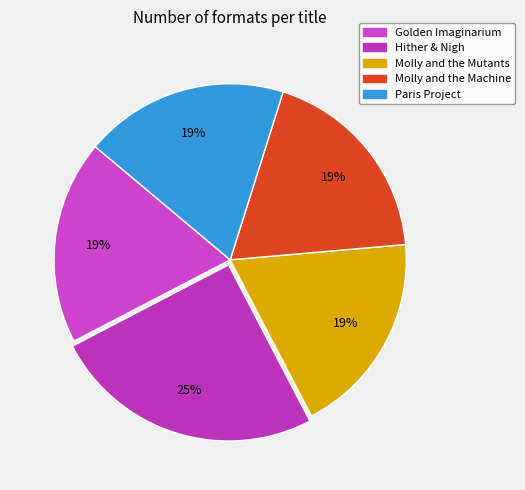

Does Molly and the Mutants account for over 50% of the chart?

No